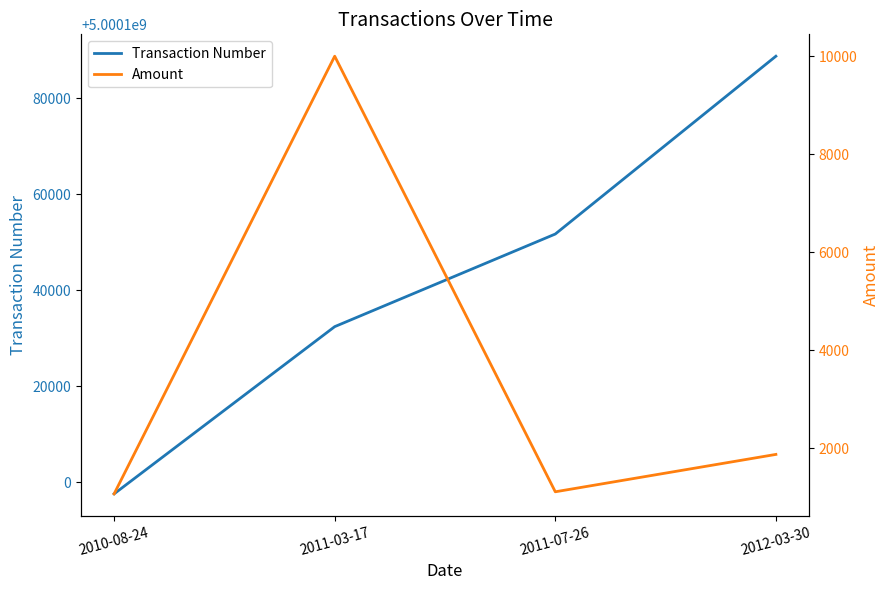

At how many categories does at least one series exceed 4214264495?

4